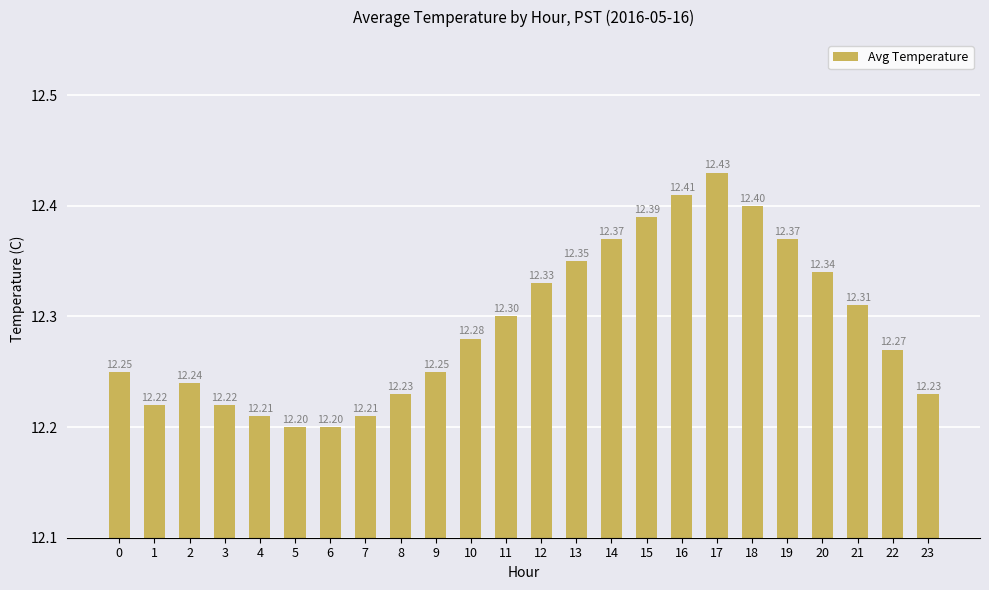

What is the difference between the second highest and minimum values?

0.2